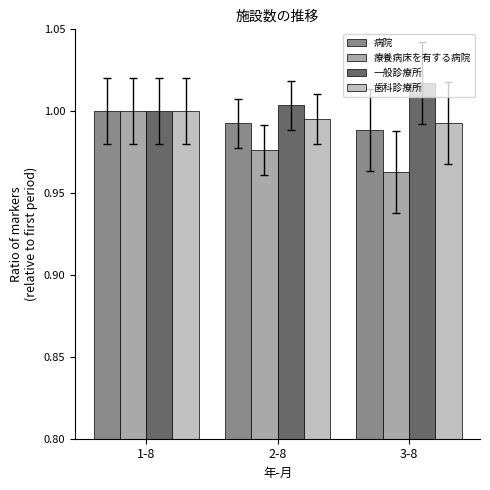

Are the bars horizontal?

No